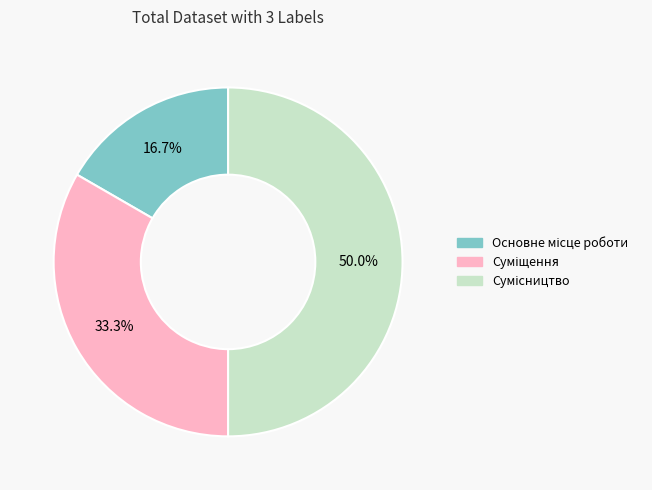

Does Основне місце роботи represent more than half of the total?

No